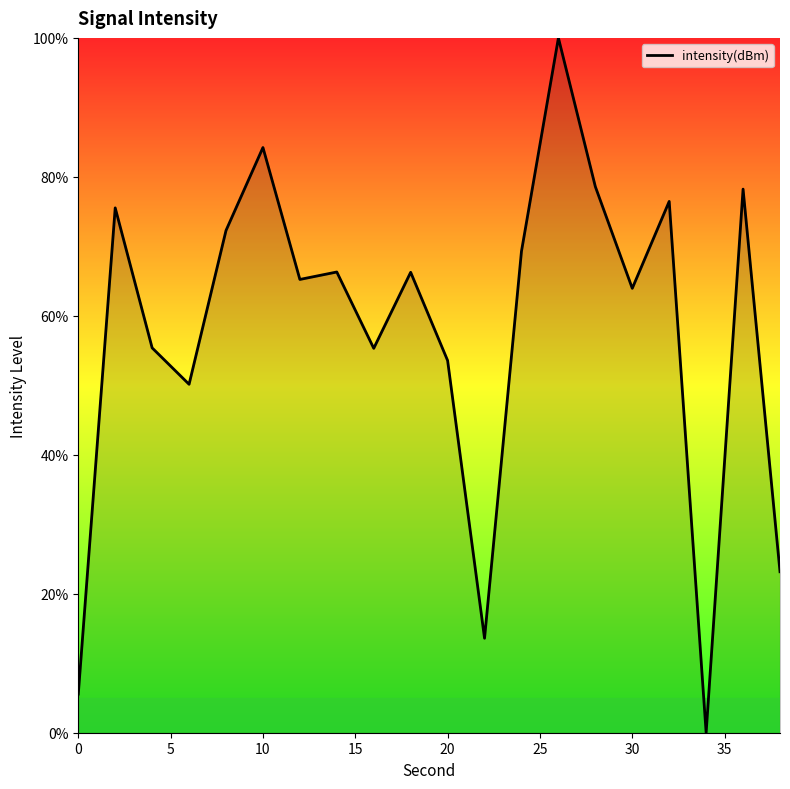

What is the maximum value shown in the chart?

100.0